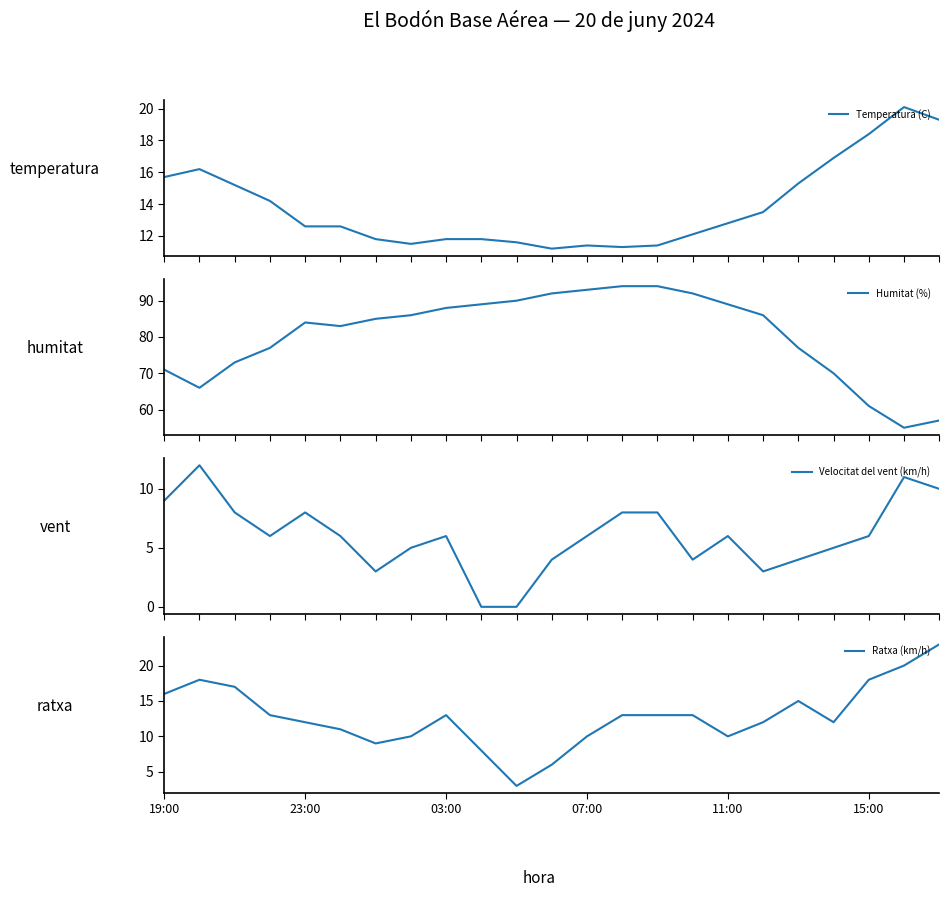

Which category has the lowest value across all series?

9